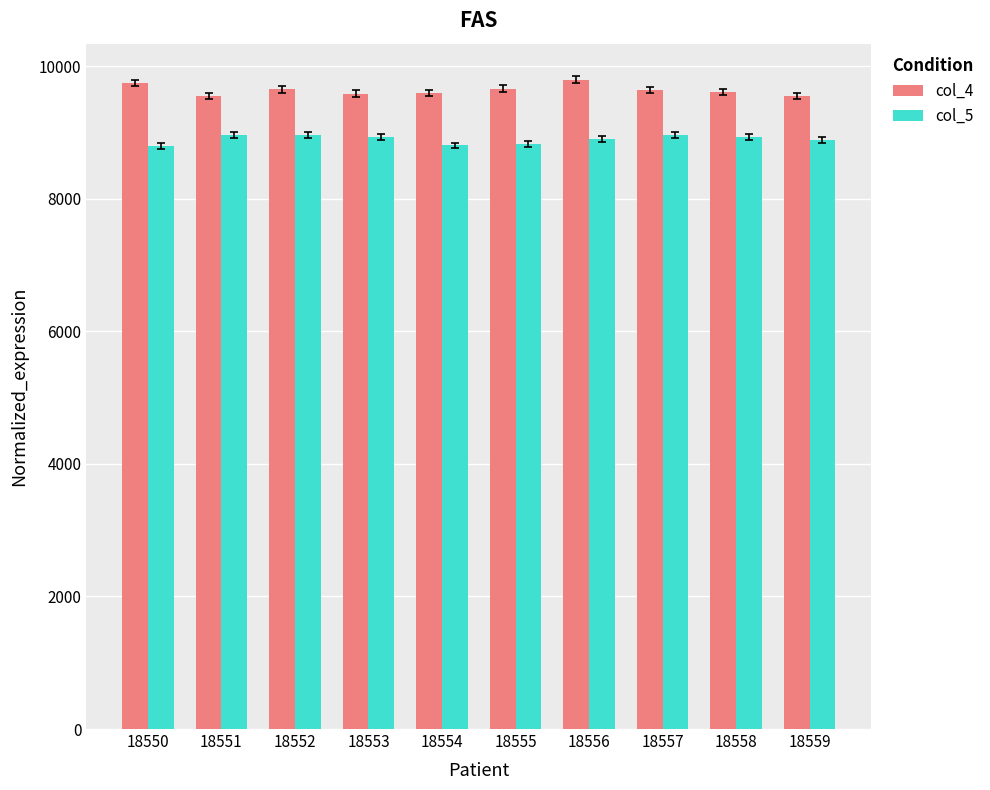

What is the sum of the col_4 values at 18558 and 18550?

19354